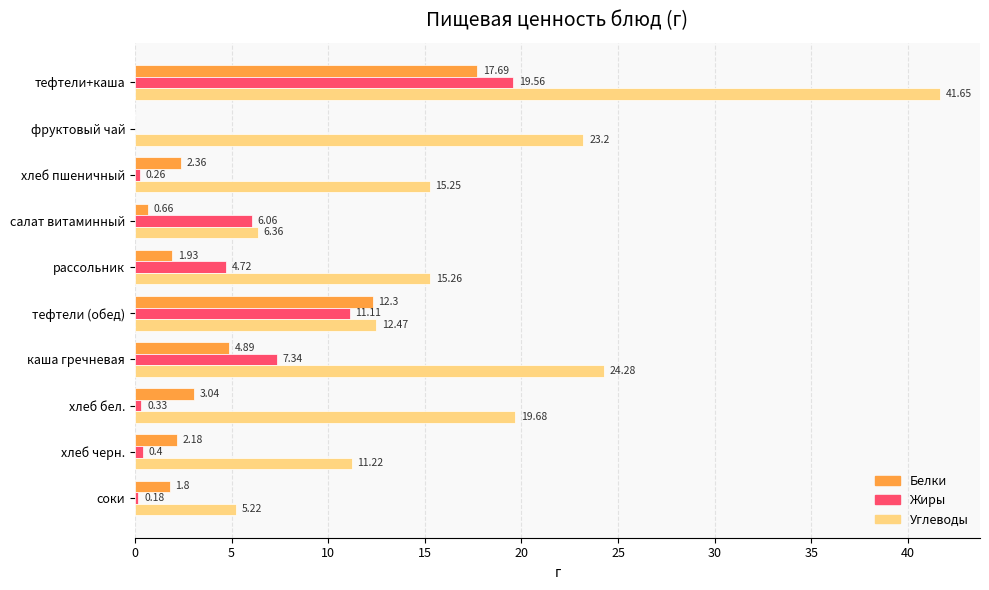

At which label is Жиры closest to 9?

каша гречневая